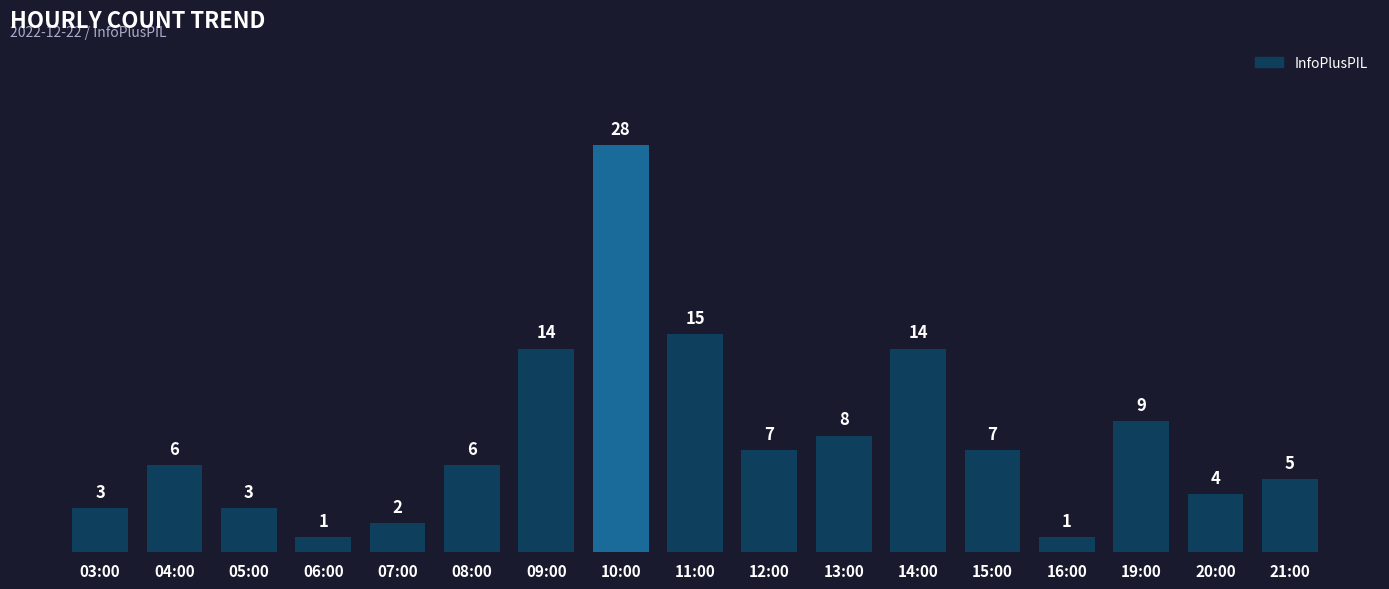

The value at 11:00 is 22. True or false?

False